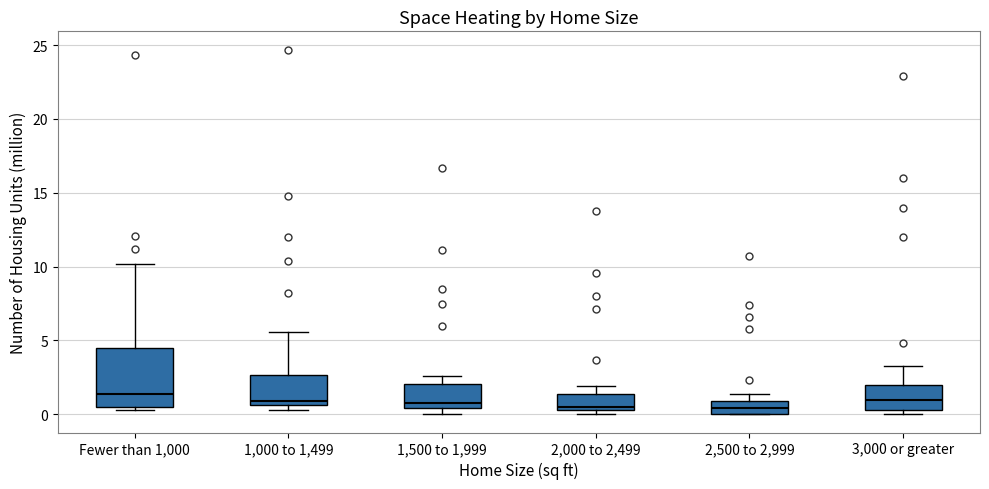

Reading left to right, read every box against the y-axis: the position of its median line, the range the box covers, and the ends of its whiskers. The values are not printed on the chart, so give them approximately, as read against the axis.

Fewer than 1,000: median 1.5, box 0.5 to 4.5, whiskers 0.5 (just below the box's lower edge) to 10.0
1,000 to 1,499: median 1.0, box 0.5 to 2.5, whiskers 0.5 (just below the box's lower edge) to 5.5
1,500 to 1,999: median 1.0, box 0.5 to 2.0, whiskers 0.0 to 2.5
2,000 to 2,499: median 0.5 (just above the box's lower edge), box 0.5 to 1.5, whiskers 0.0 to 2.0
2,500 to 2,999: median 0.5, box 0.0 to 1.0, whiskers 0.0 to 1.5
3,000 or greater: median 1.0, box 0.5 to 2.0, whiskers 0.0 to 3.5